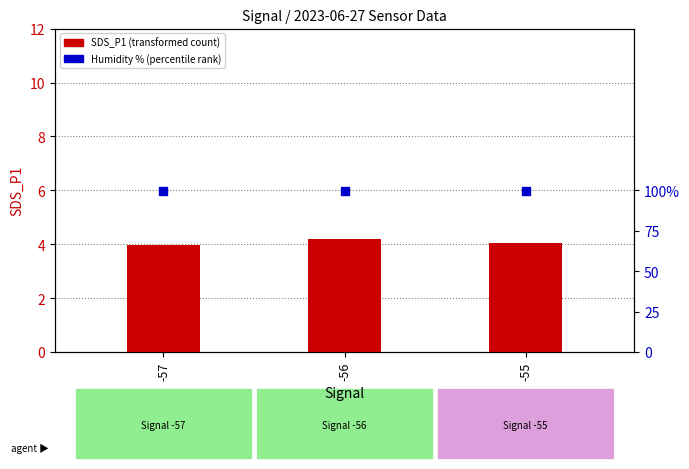

Which series contains the lowest Y value?

SDS_P1 (transformed count)